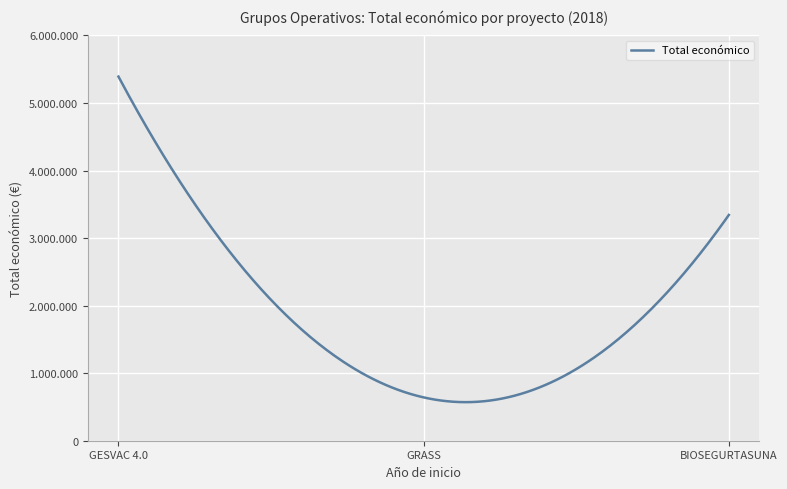

What is the minimum value shown in the chart?

641336